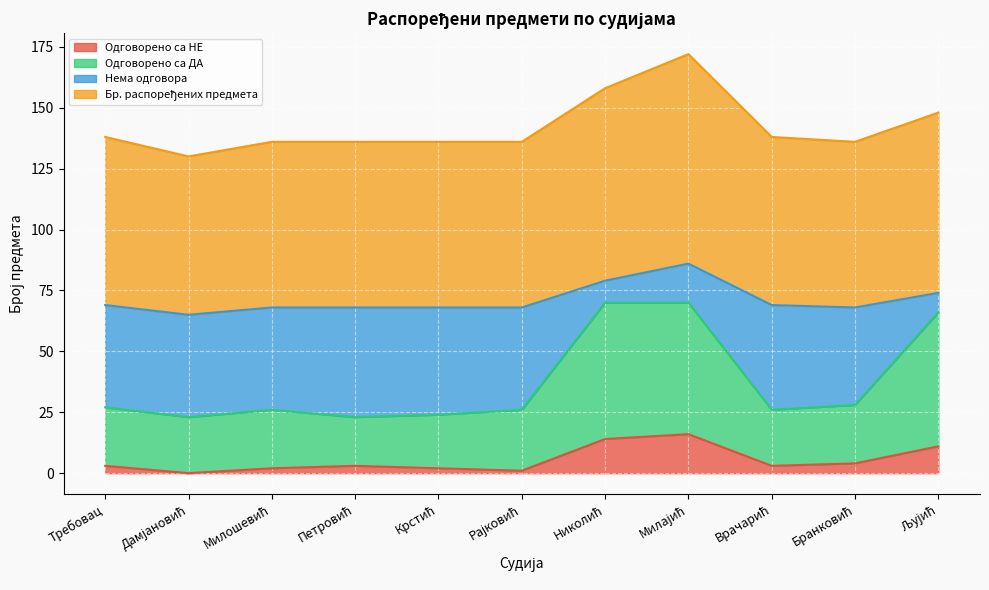

True or false: Одговорено са НЕ and Одговорено са ДА intersect in this chart.

False